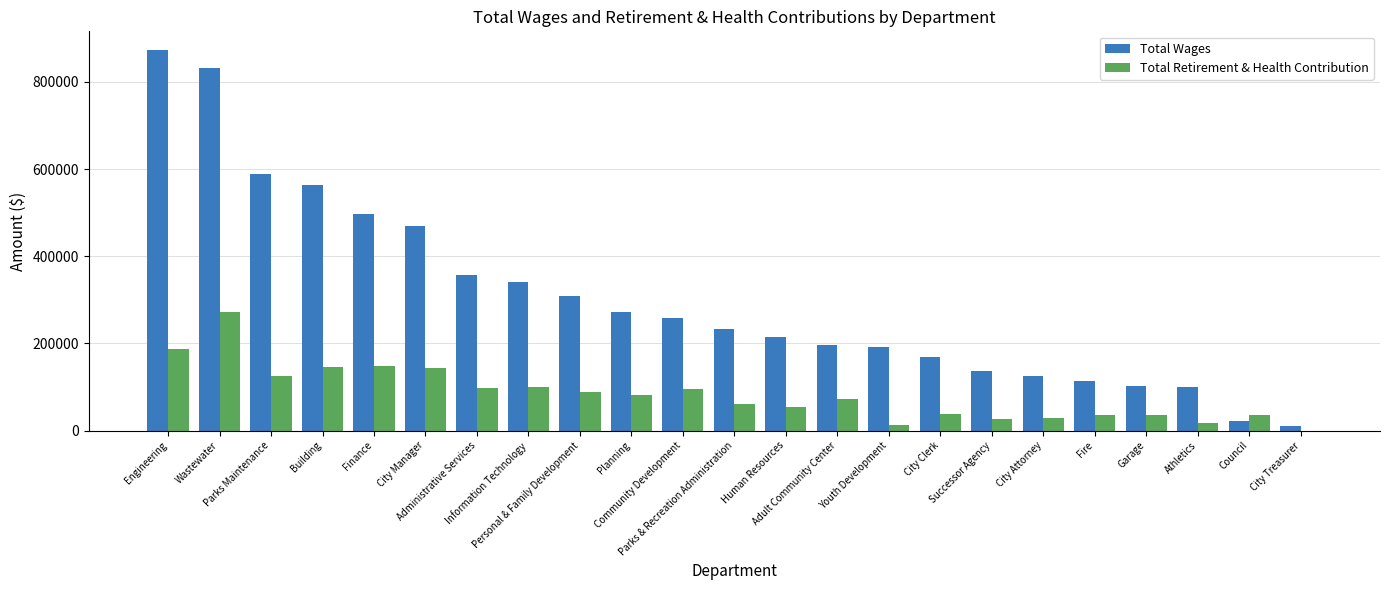

How many categories are shown in the chart?

23